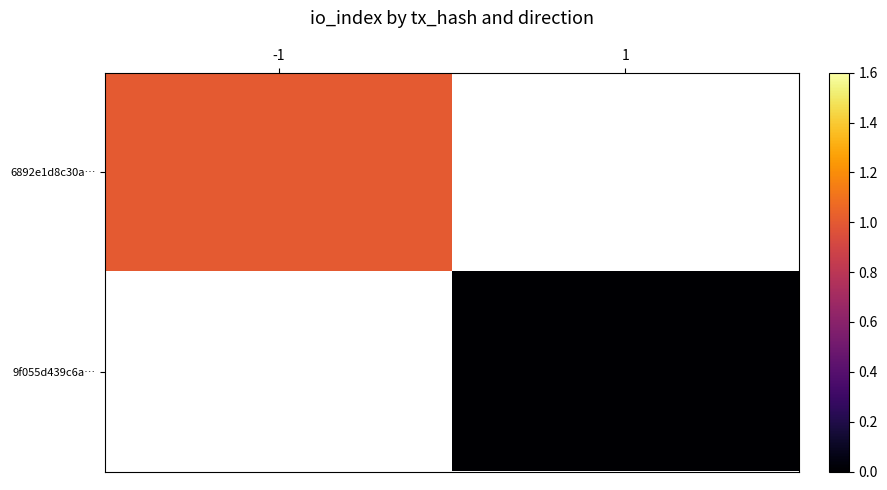

Rank the series by their maximum value, from highest to lowest.

6892e1d8c30a…, 9f055d439c6a…